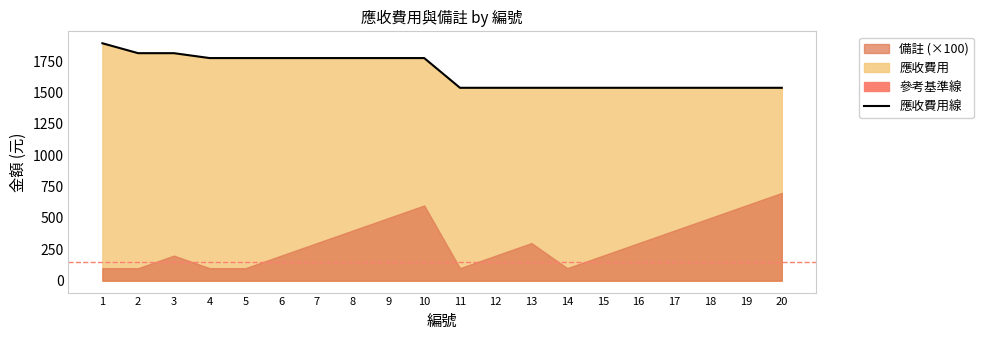

True or false: there are more than 1 points higher than both neighbors.

False